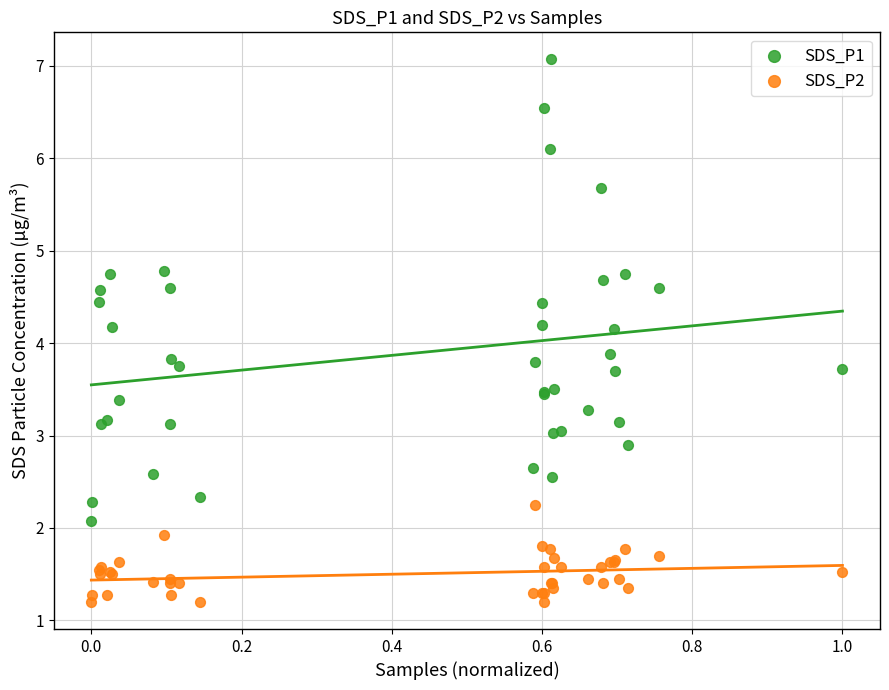

What are all the series names shown in the legend?

SDS_P1, SDS_P2